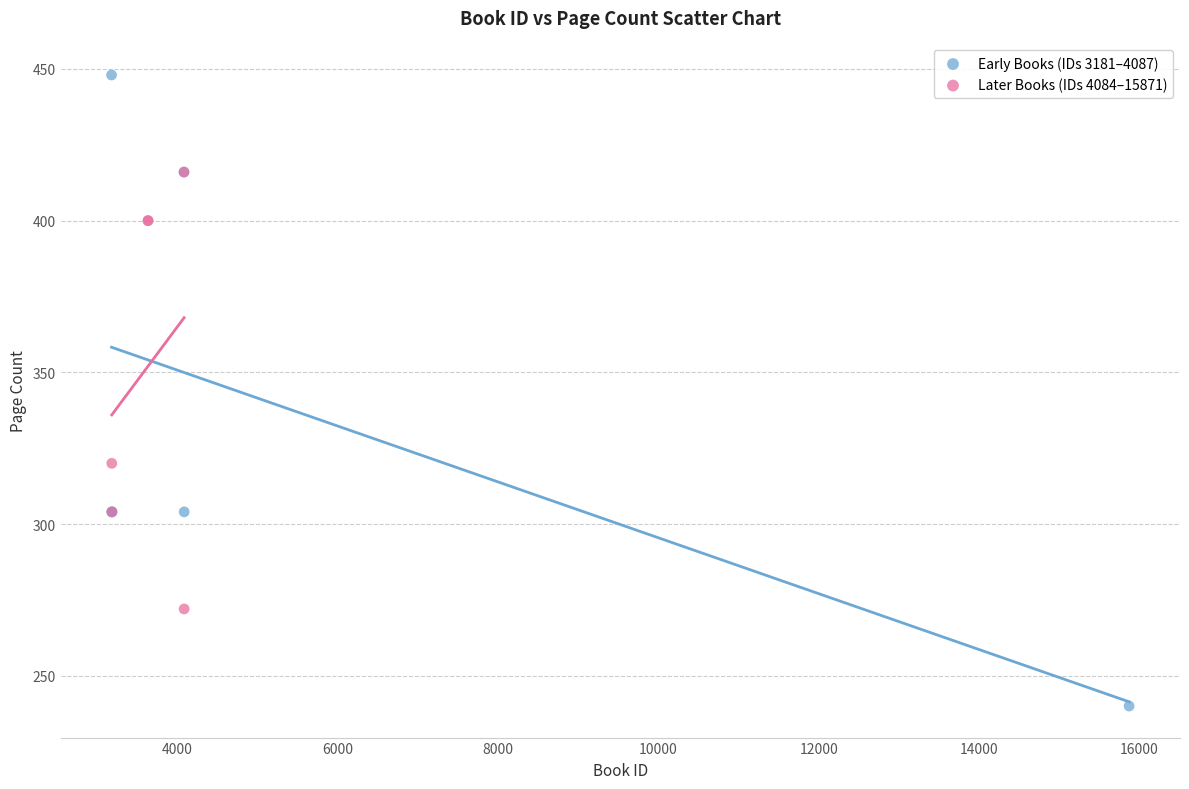

Which series has the largest Y range (max minus min)?

Early Books (IDs 3181–4087)